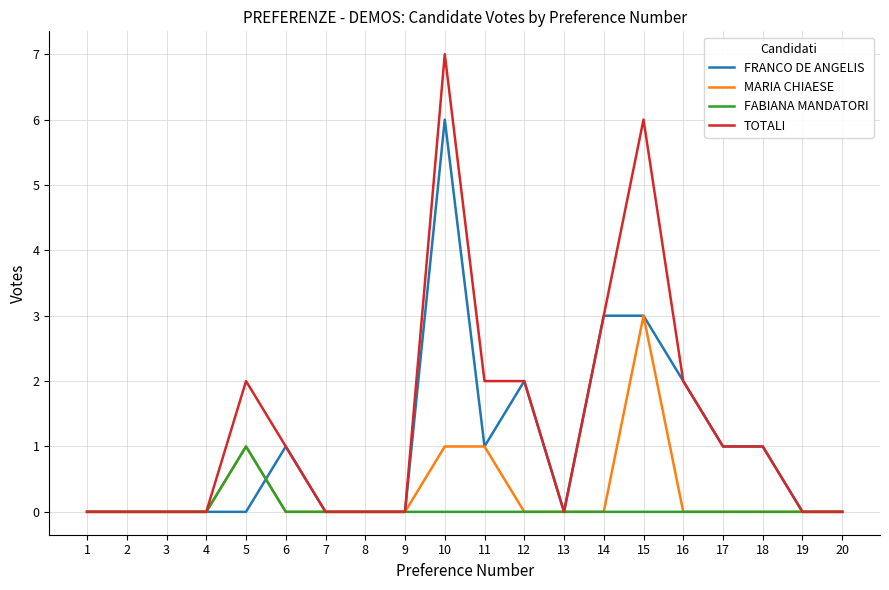

What are all the series names shown in the legend?

FRANCO DE ANGELIS, MARIA CHIAESE, FABIANA MANDATORI, TOTALI